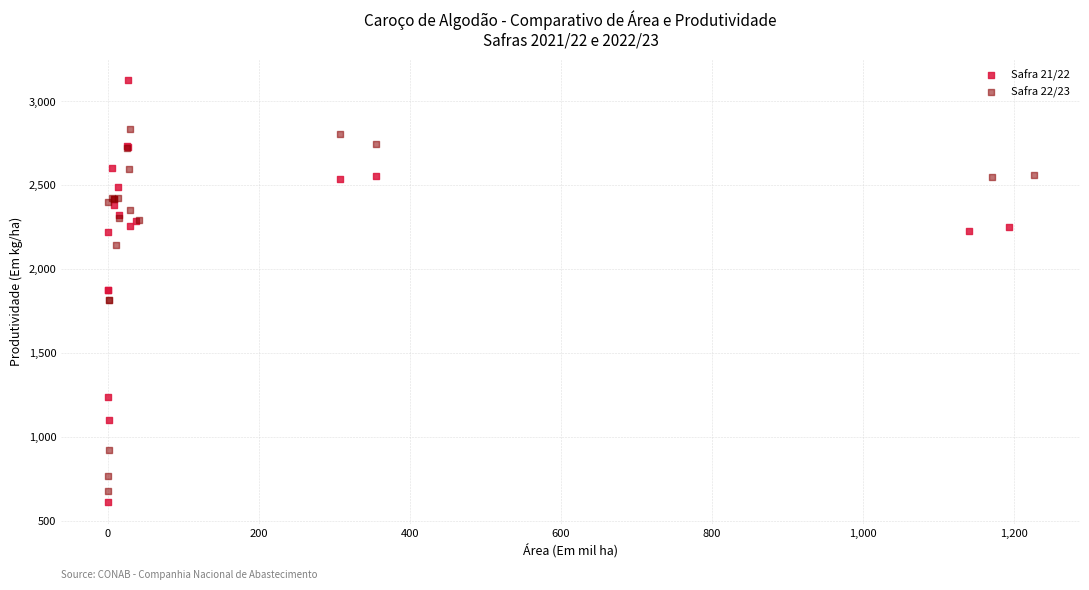

Which series has the widest spread of Y values?

Safra 21/22